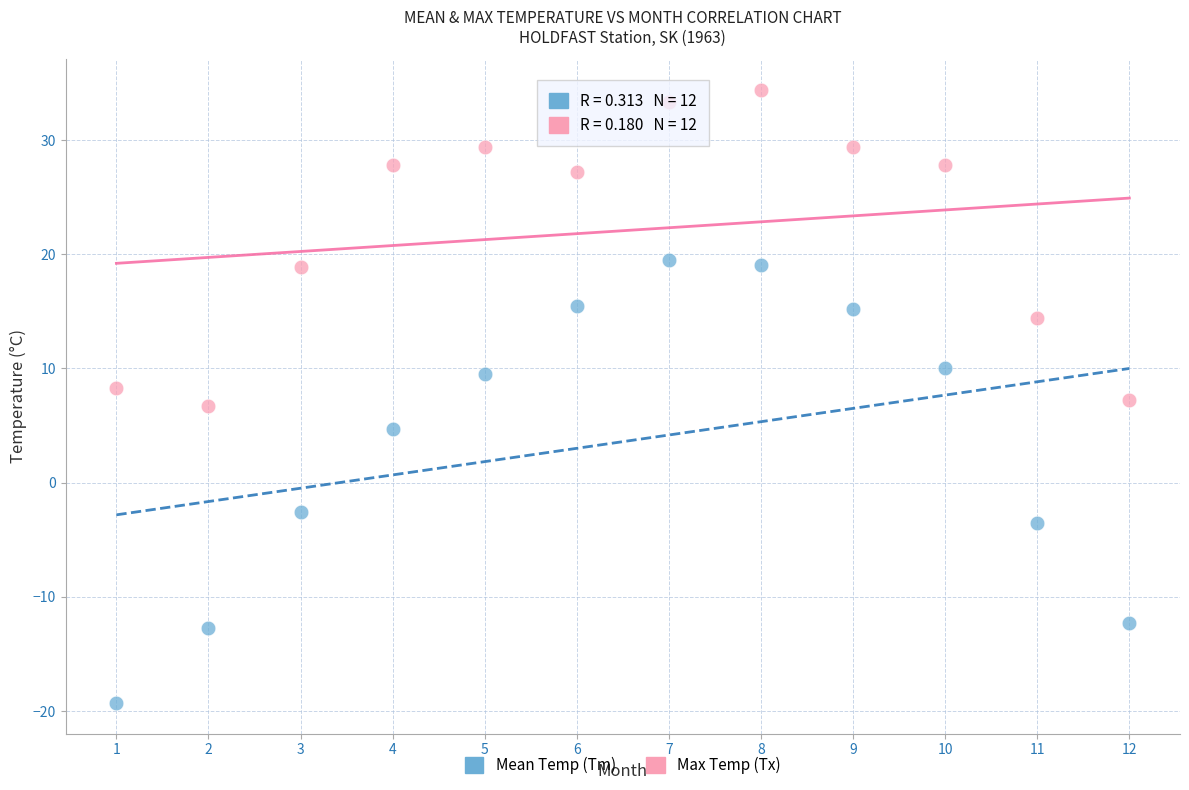

Across all data points, what is the range of Y values (max minus min)?

53.7